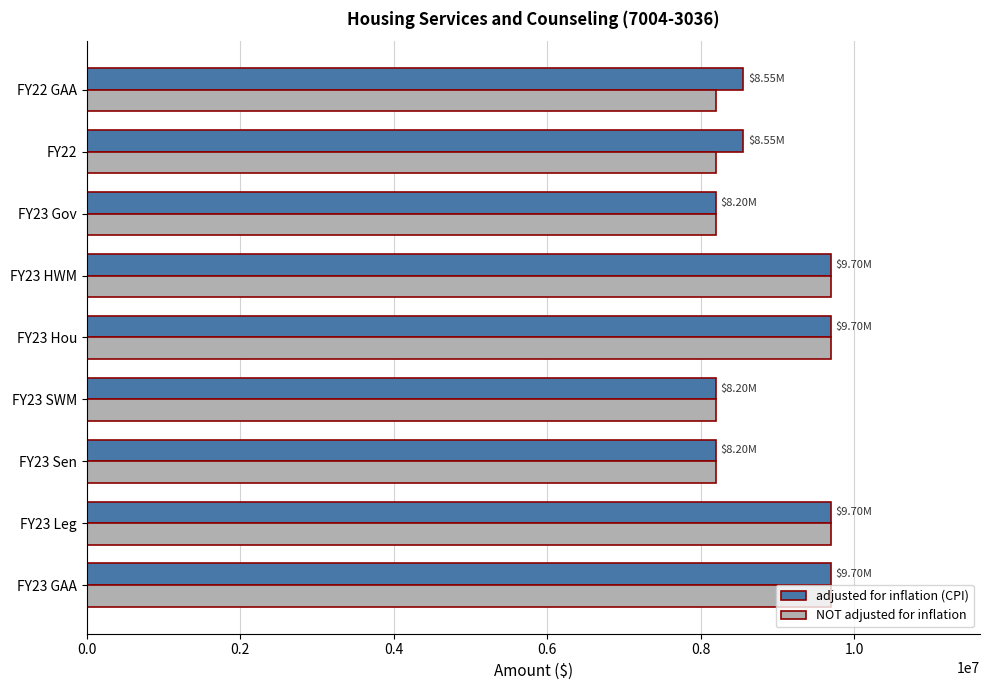

Is the value of NOT adjusted for inflation at FY22 GAA greater than the value of adjusted for inflation (CPI) at FY23 HWM?

No